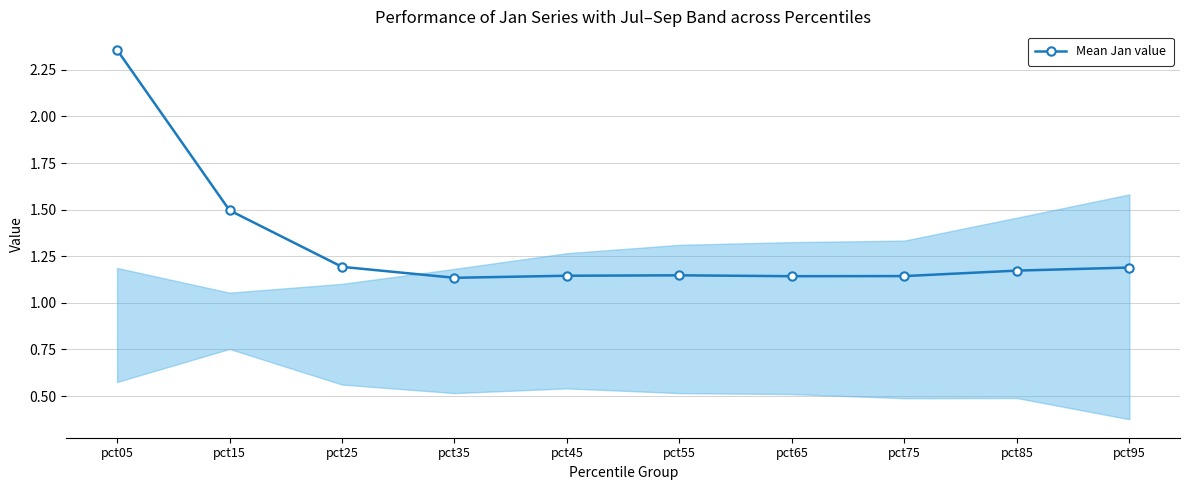

What is the sum of all values?

13.1